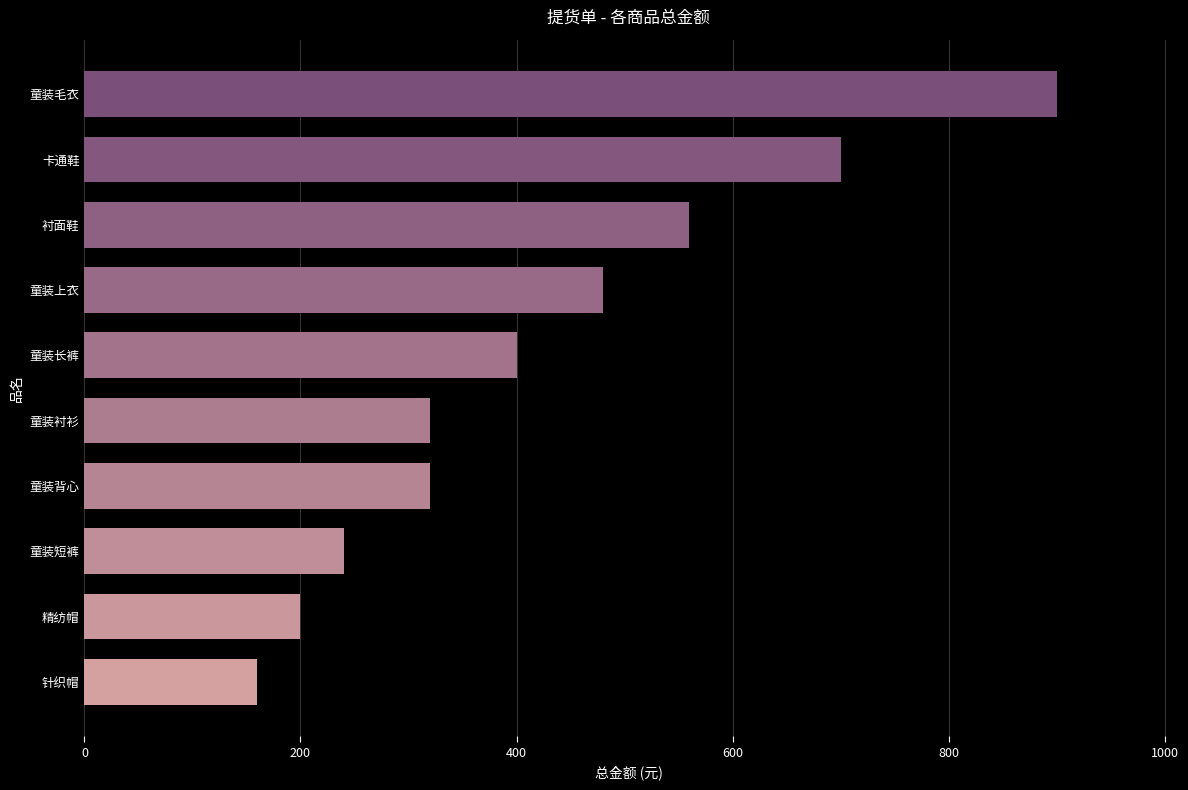

Reading top to bottom, what are all the values shown in this chart?

900	700	560	480	400	320	320	240	200	160